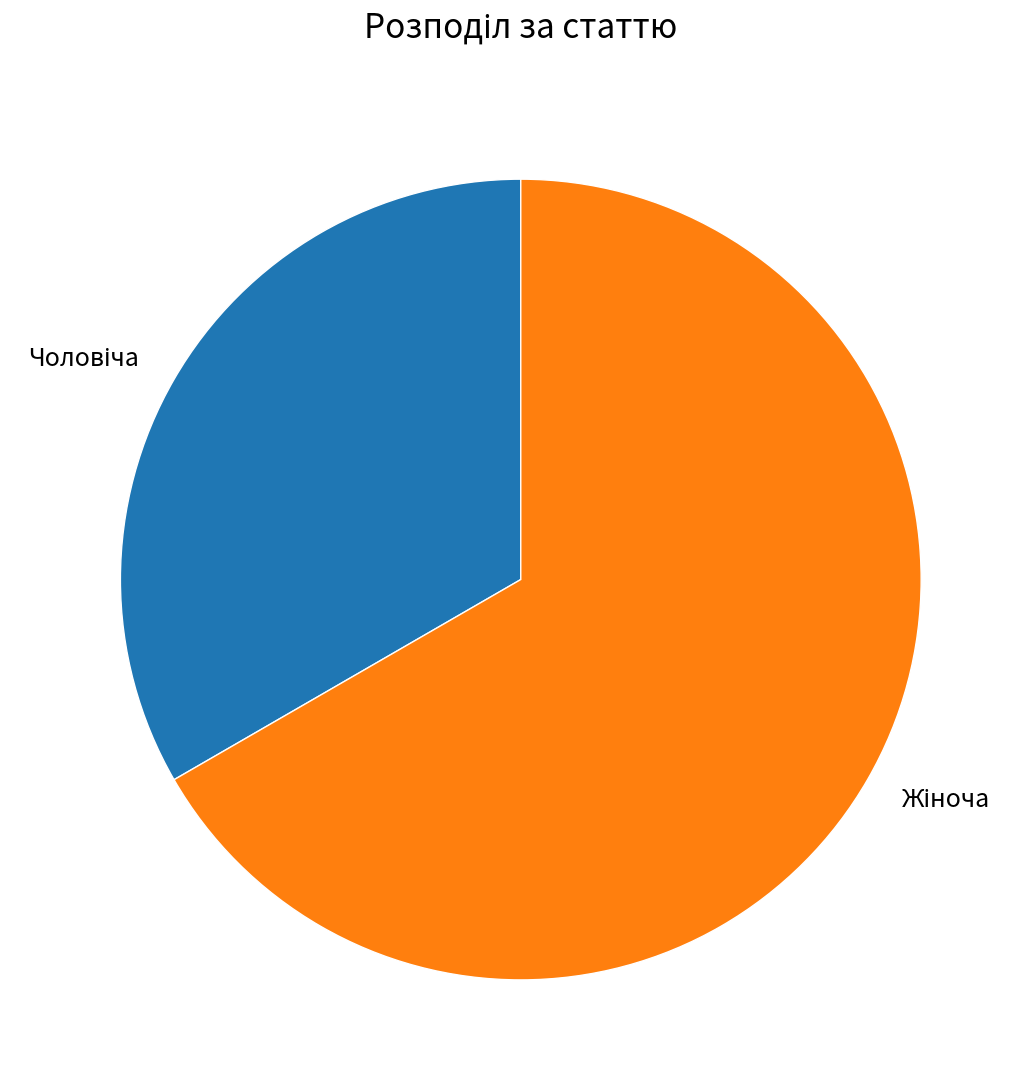

Is there any slice that represents more than half of the pie?

Yes